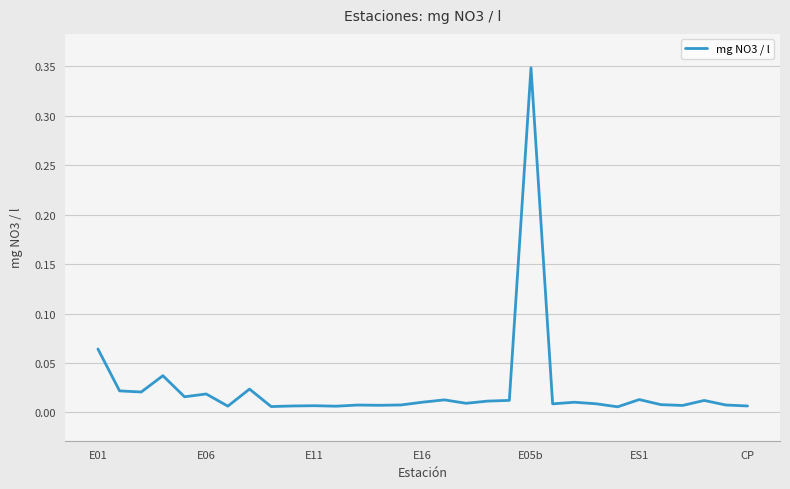

What is the greatest value displayed?

0.3